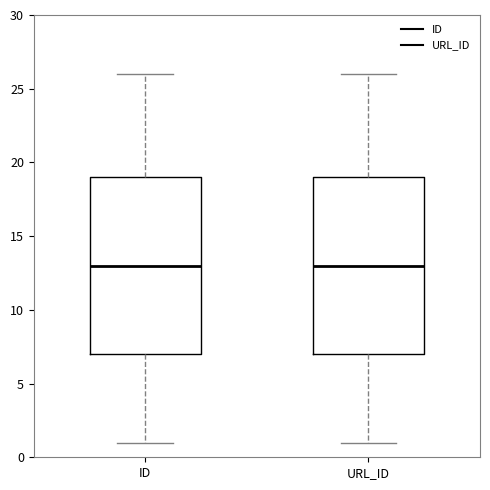

Where does the lower whisker of the box for ID end on the y-axis? The values are not printed on the chart, so give them approximately, as read against the axis.

1